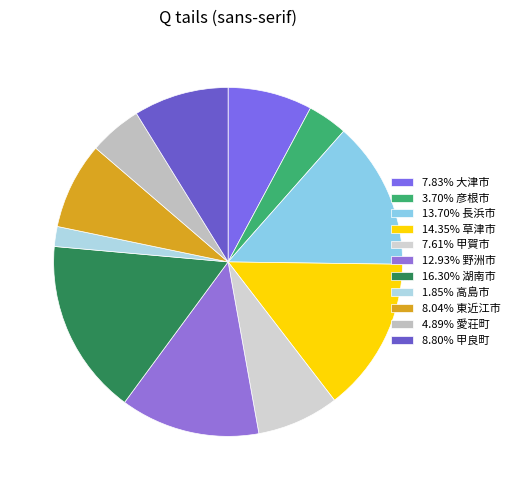

How many slices are in this pie chart?

11